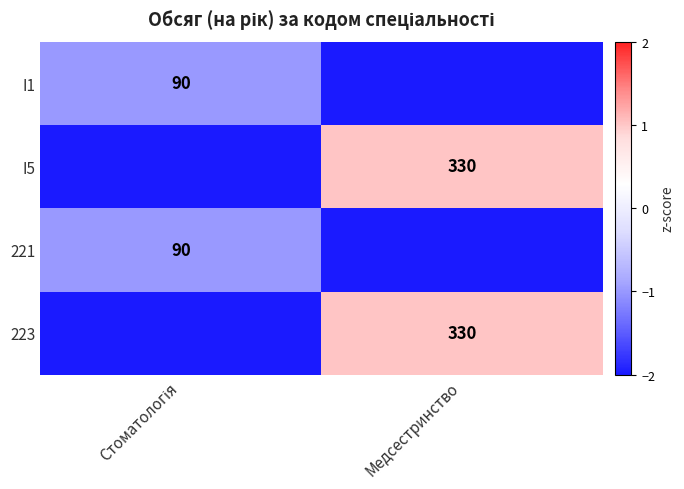

Is it true that I5 equals 330 at Медсестринство?

True